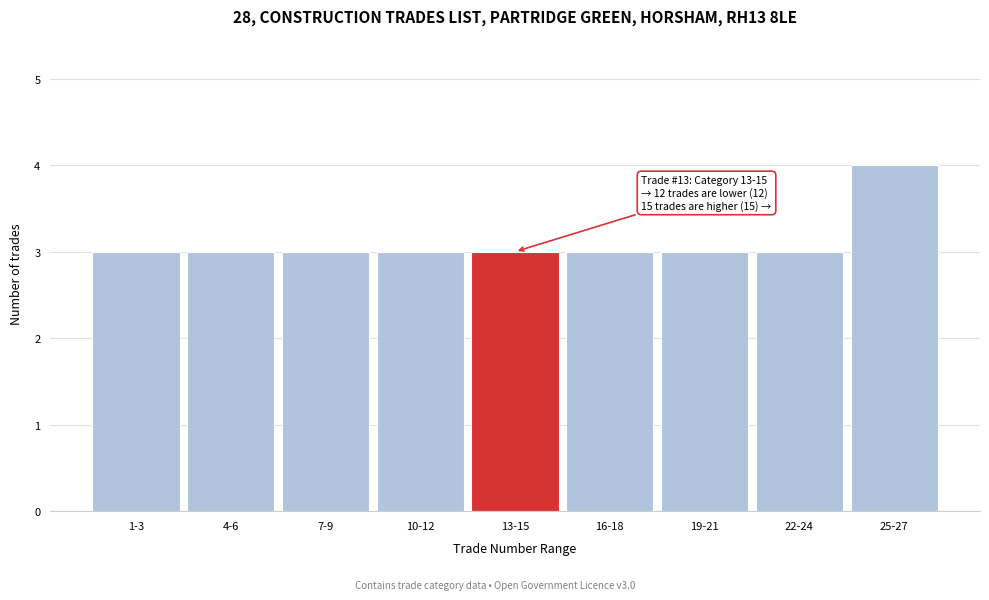

Reading left to right, what are all the values shown in this chart?

1-3=3	4-6=3	7-9=3	10-12=3	13-15=3	16-18=3	19-21=3	22-24=3	25-27=4